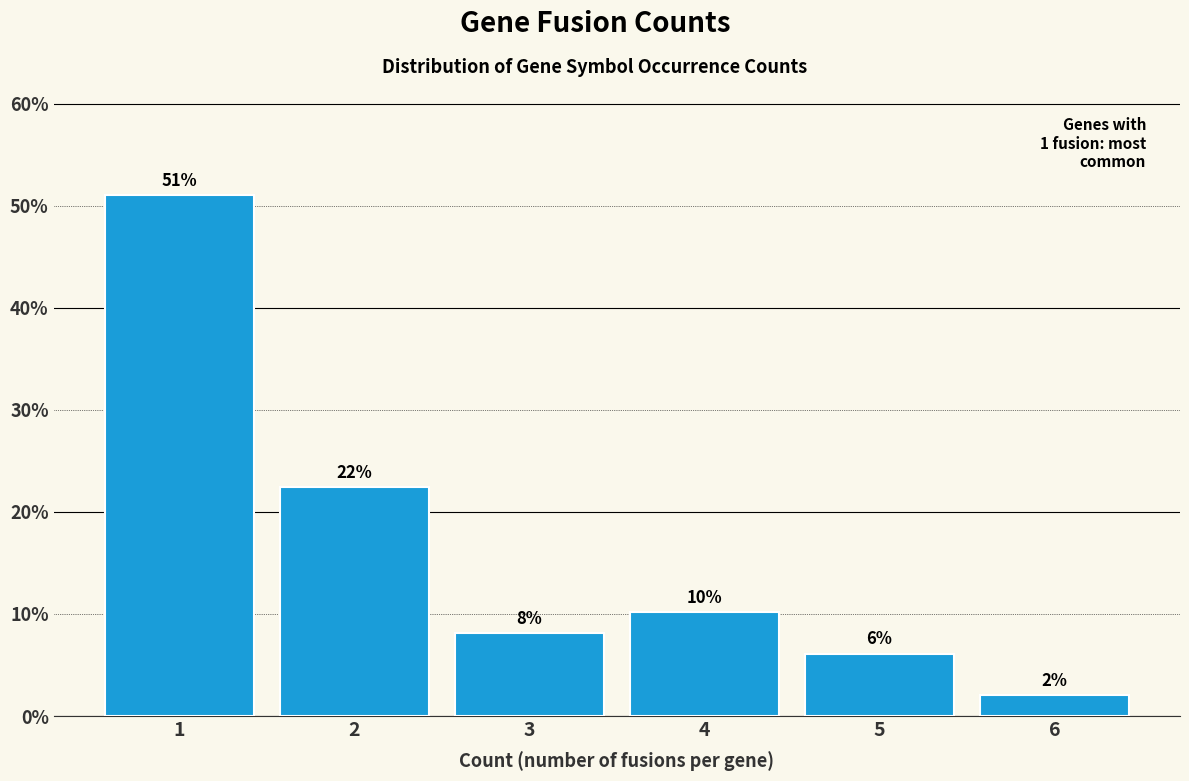

Does the chart contain any negative values?

No